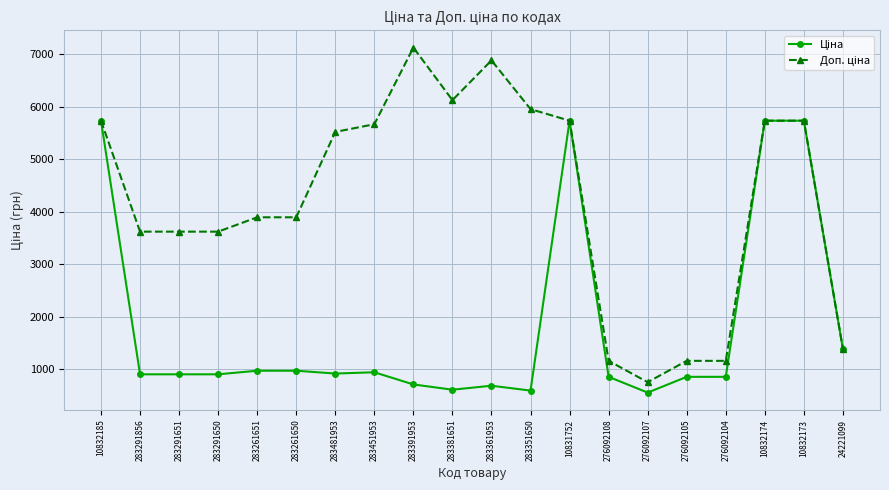

At how many categories does at least one series exceed 5308?

10